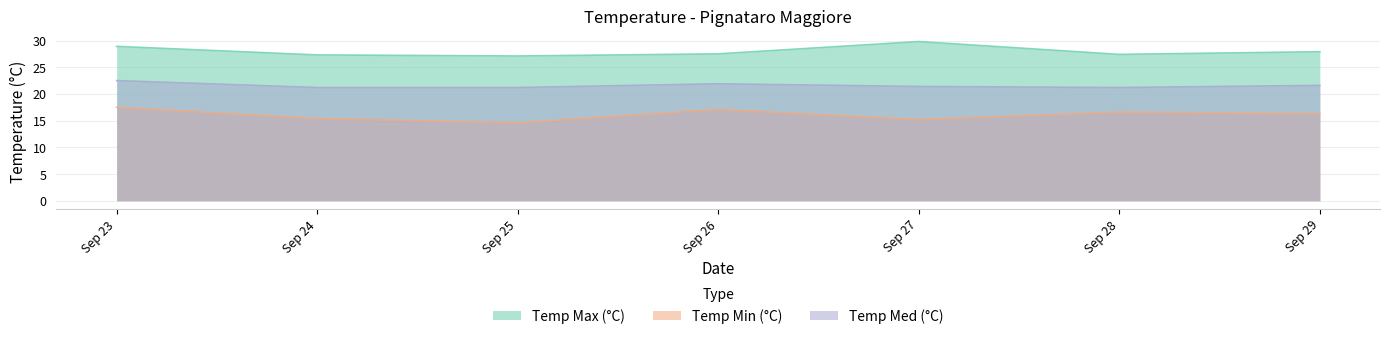

What is the difference between the highest and lowest values at Sep 25?

12.5